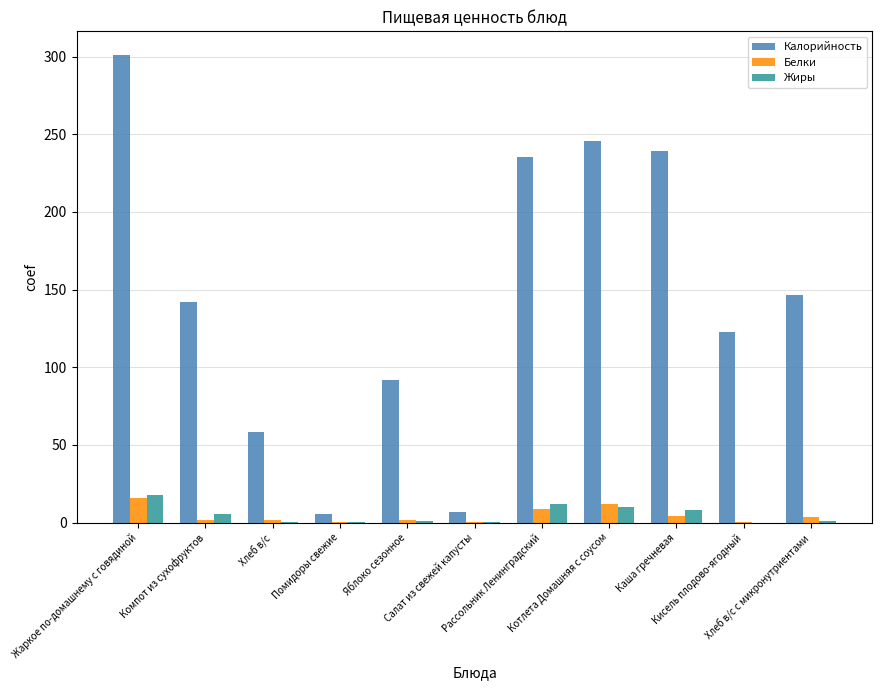

Which series has the largest range (max minus min)?

Калорийность